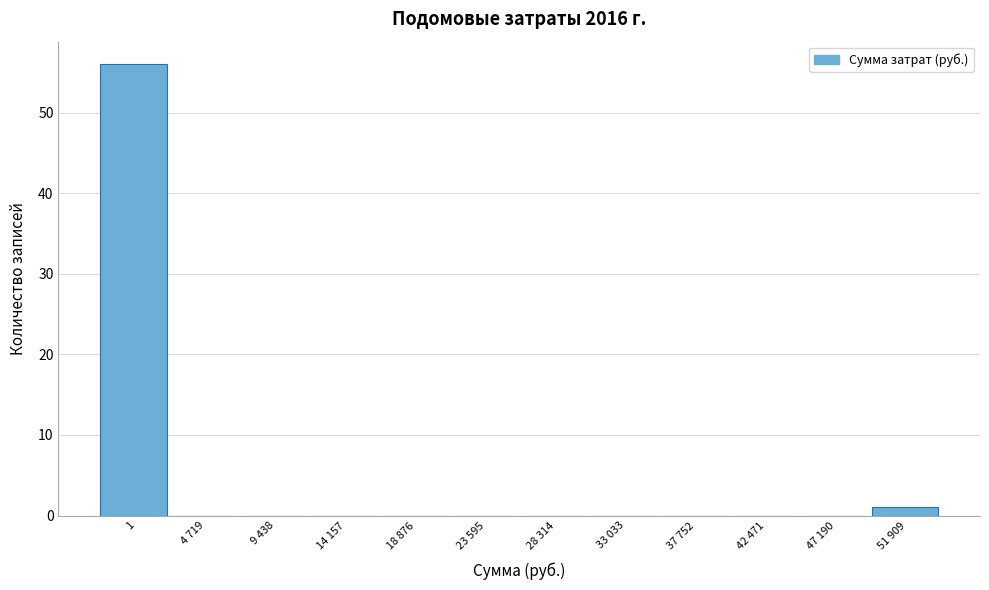

Reading left to right, extract all data points from this chart.

1=56	4 719=0	9 438=0	14 157=0	18 876=0	23 595=0	28 314=0	33 033=0	37 752=0	42 471=0	47 190=0	51 909=1